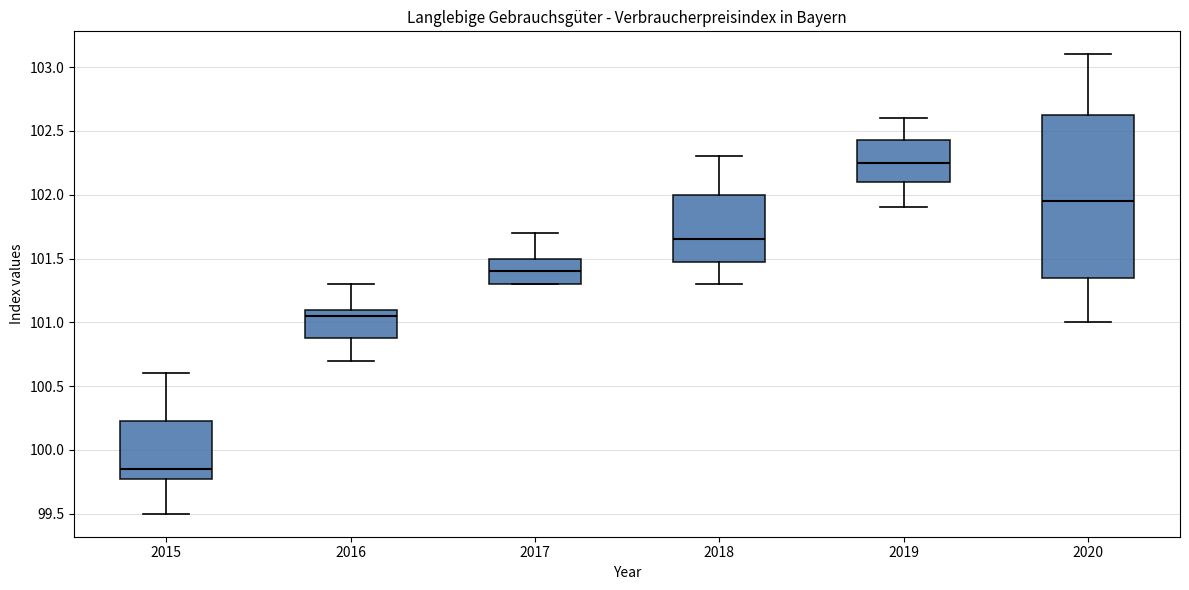

Which box's median line is the highest?

2019